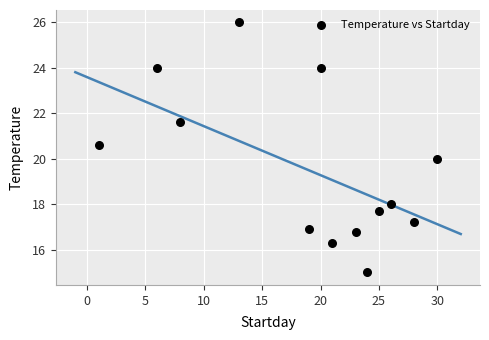

What is the range of Y values (max minus min)?

11.0